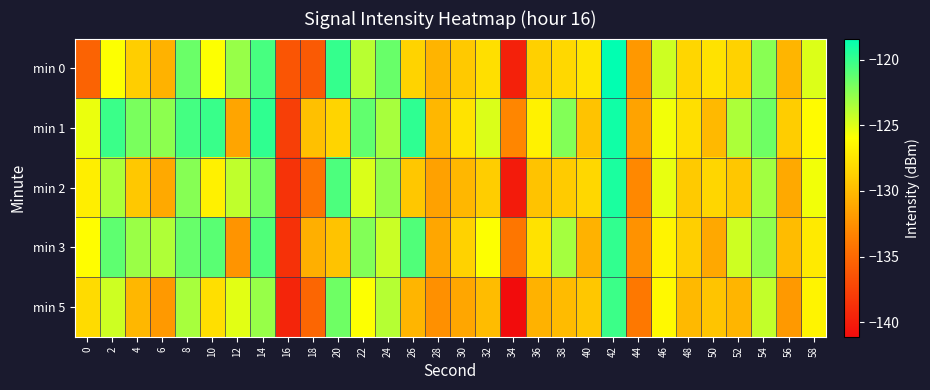

Which series has the largest total across all categories?

min 1